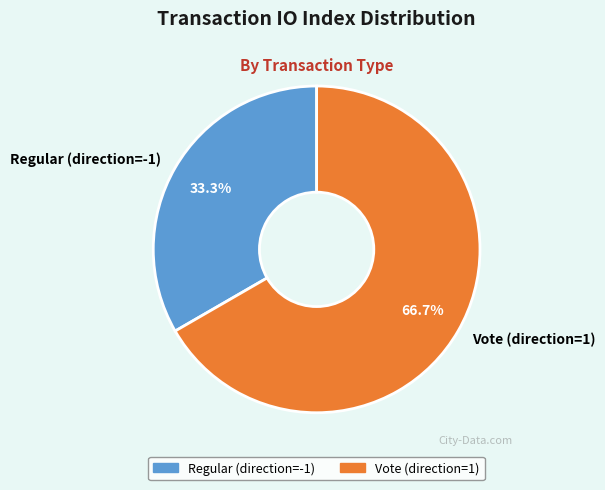

True or false: Vote (direction=1) accounts for 53% of the total.

False